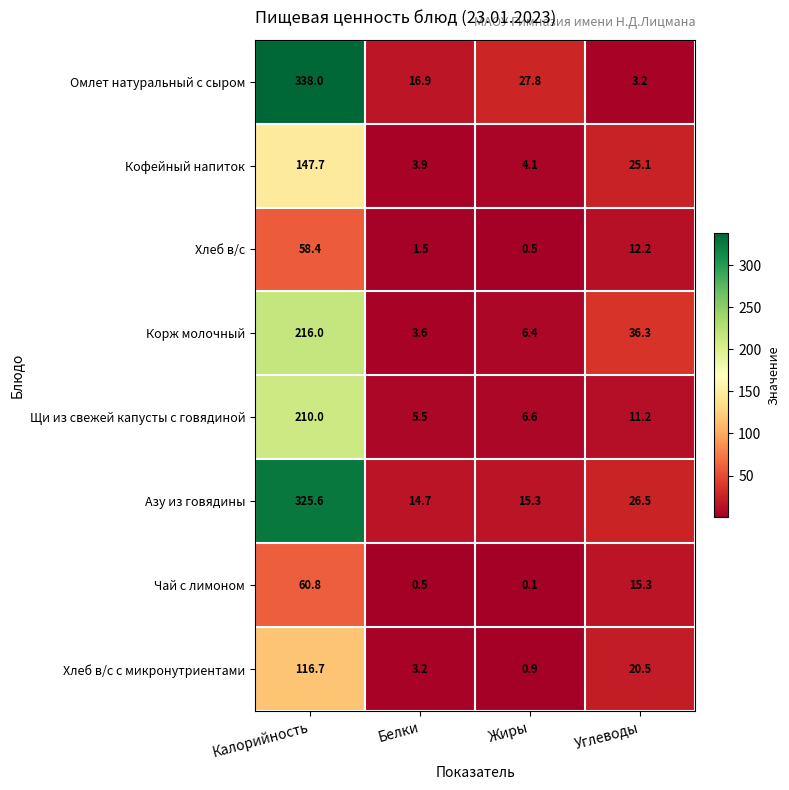

Rank the series by their maximum value, from highest to lowest.

Омлет натуральный с сыром, Азу из говядины, Корж молочный, Щи из свежей капусты с говядиной, Кофейный напиток, Хлеб в/с с микронутриентами, Чай с лимоном, Хлеб в/с